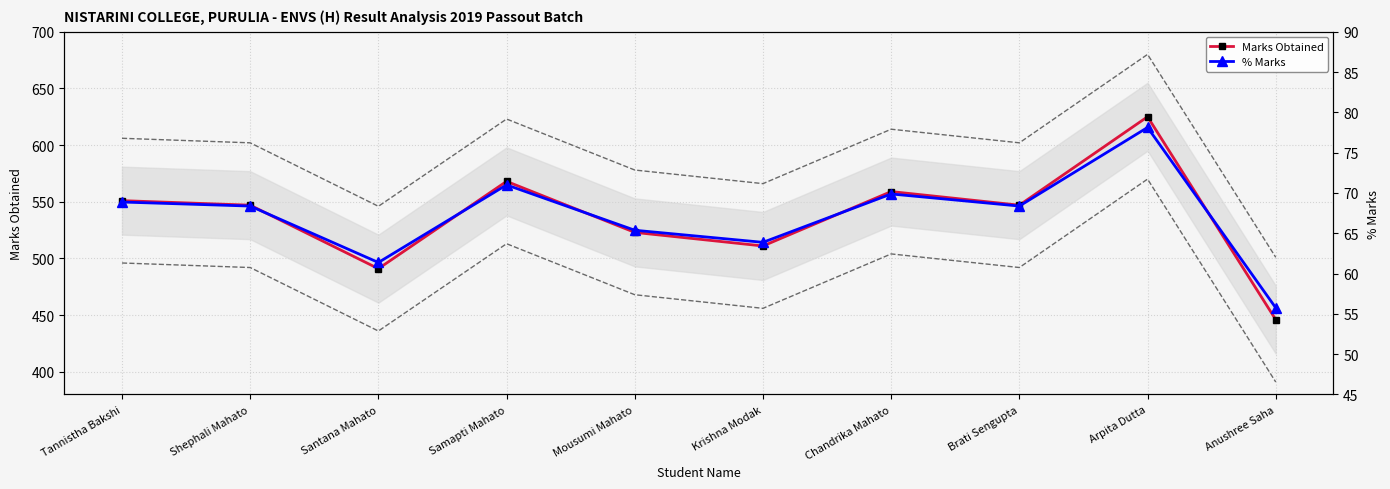

At which category does the chart reach its minimum across all series?

Anushree Saha